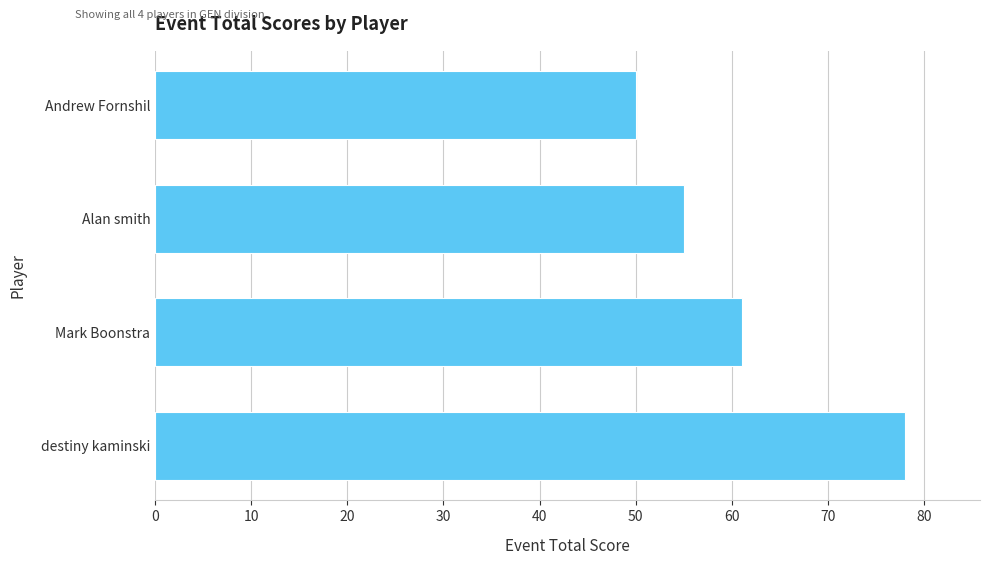

Are the bars grouped side by side (vs. stacked)?

No